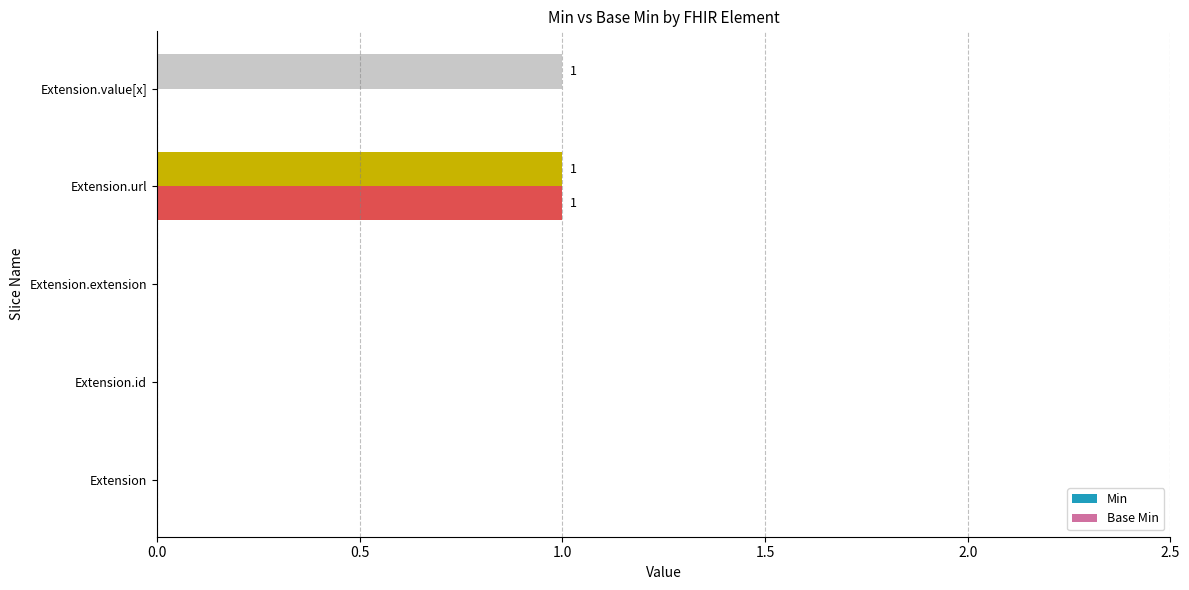

Which series has the largest total across all categories?

Min